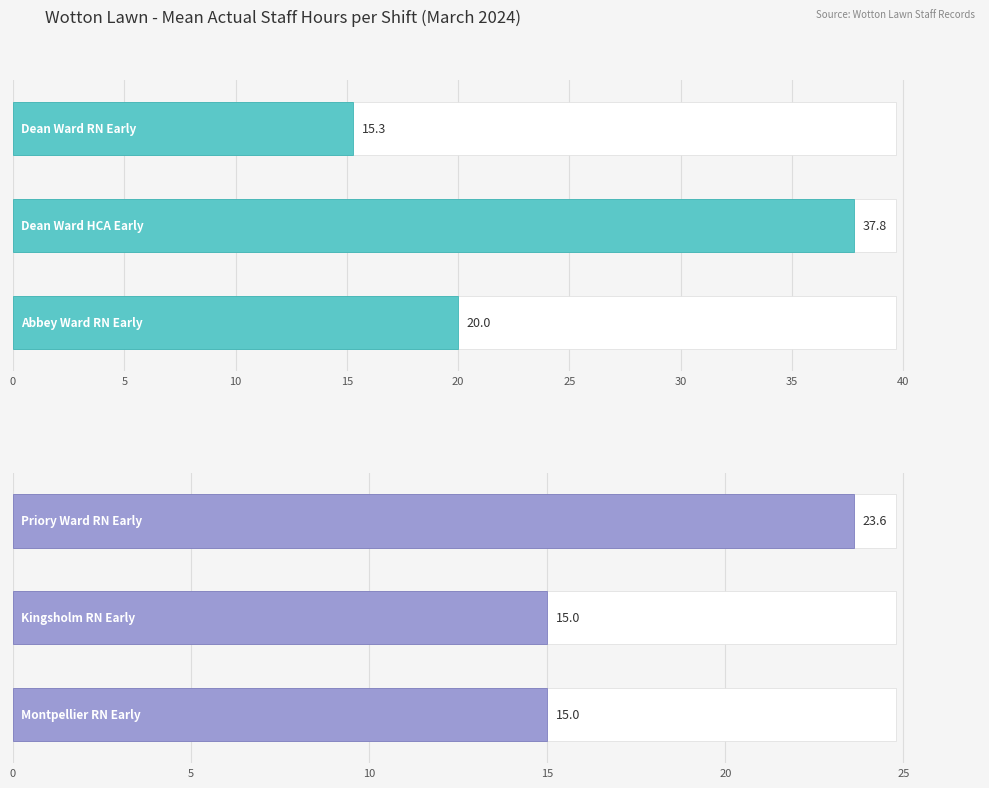

What is the value of the Teal Series bar at the 3rd from the left?

20.0